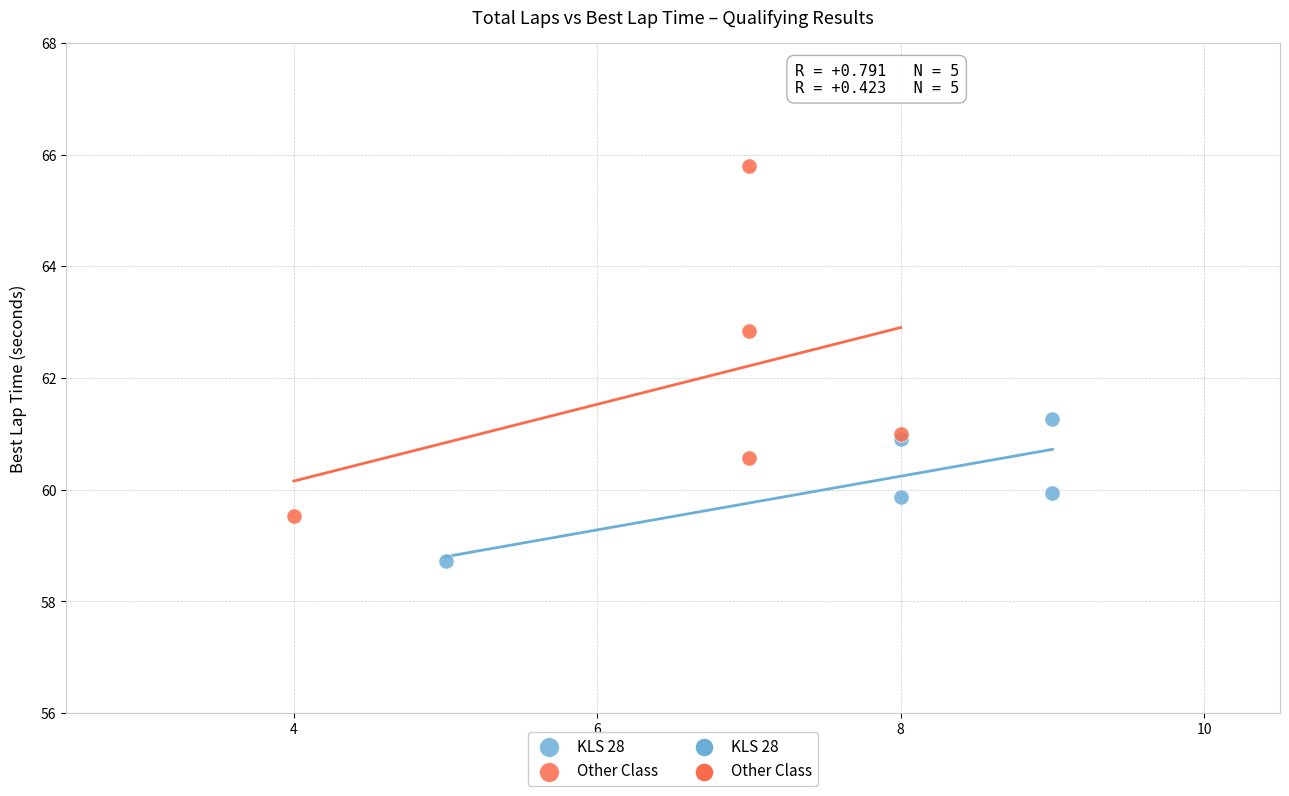

Which series reaches the maximum Y coordinate?

Other Class